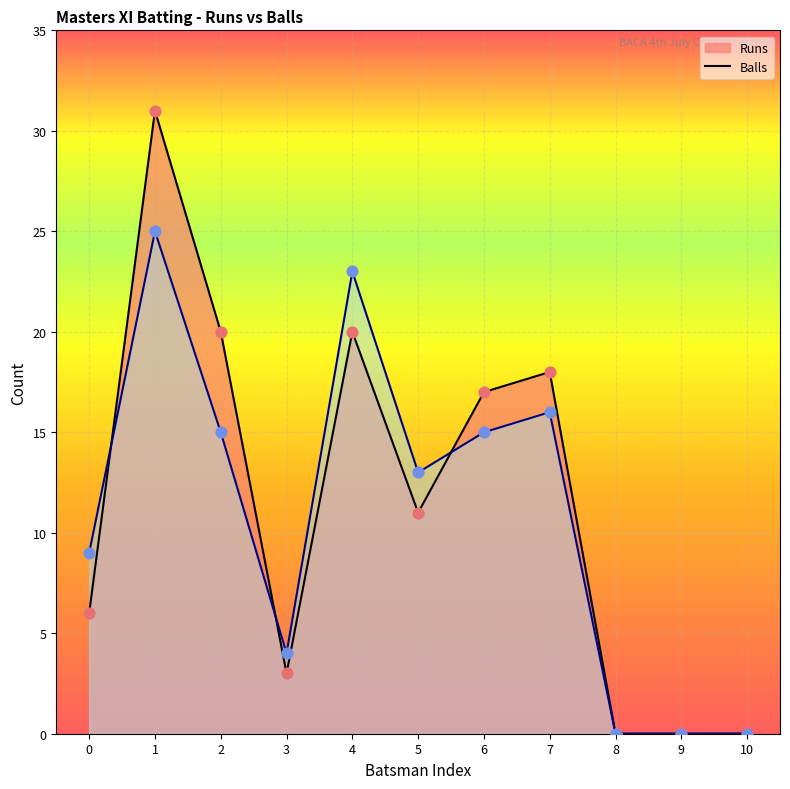

At how many categories does at least one series exceed 12?

6